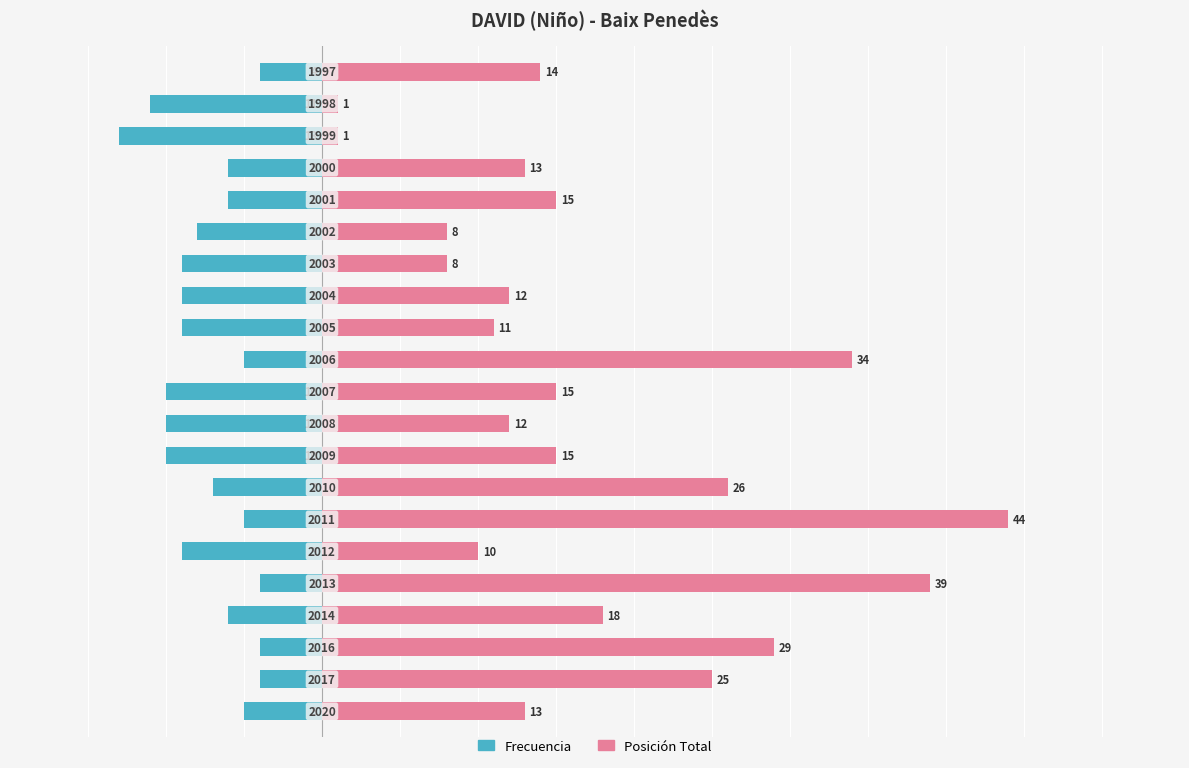

What are all the series names shown in the legend?

Frecuencia, Posición Total